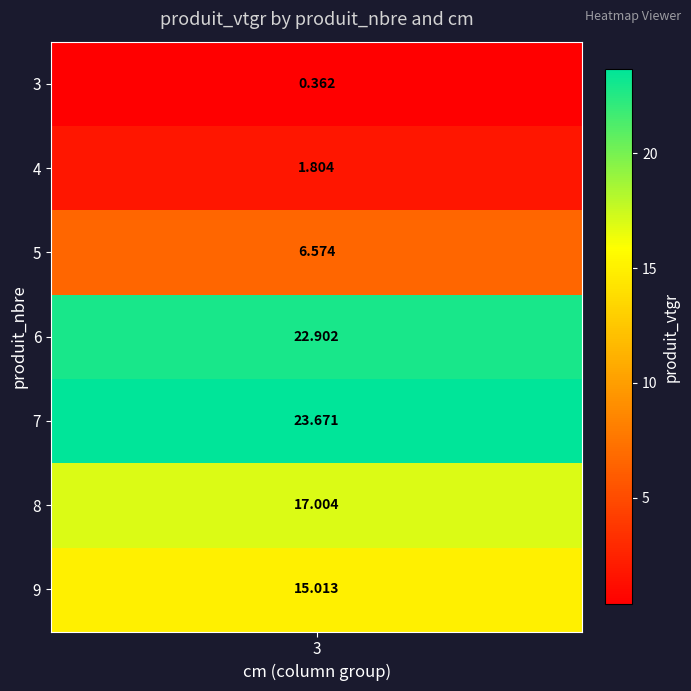

Is it true that the value at 4 is 2.7?

False